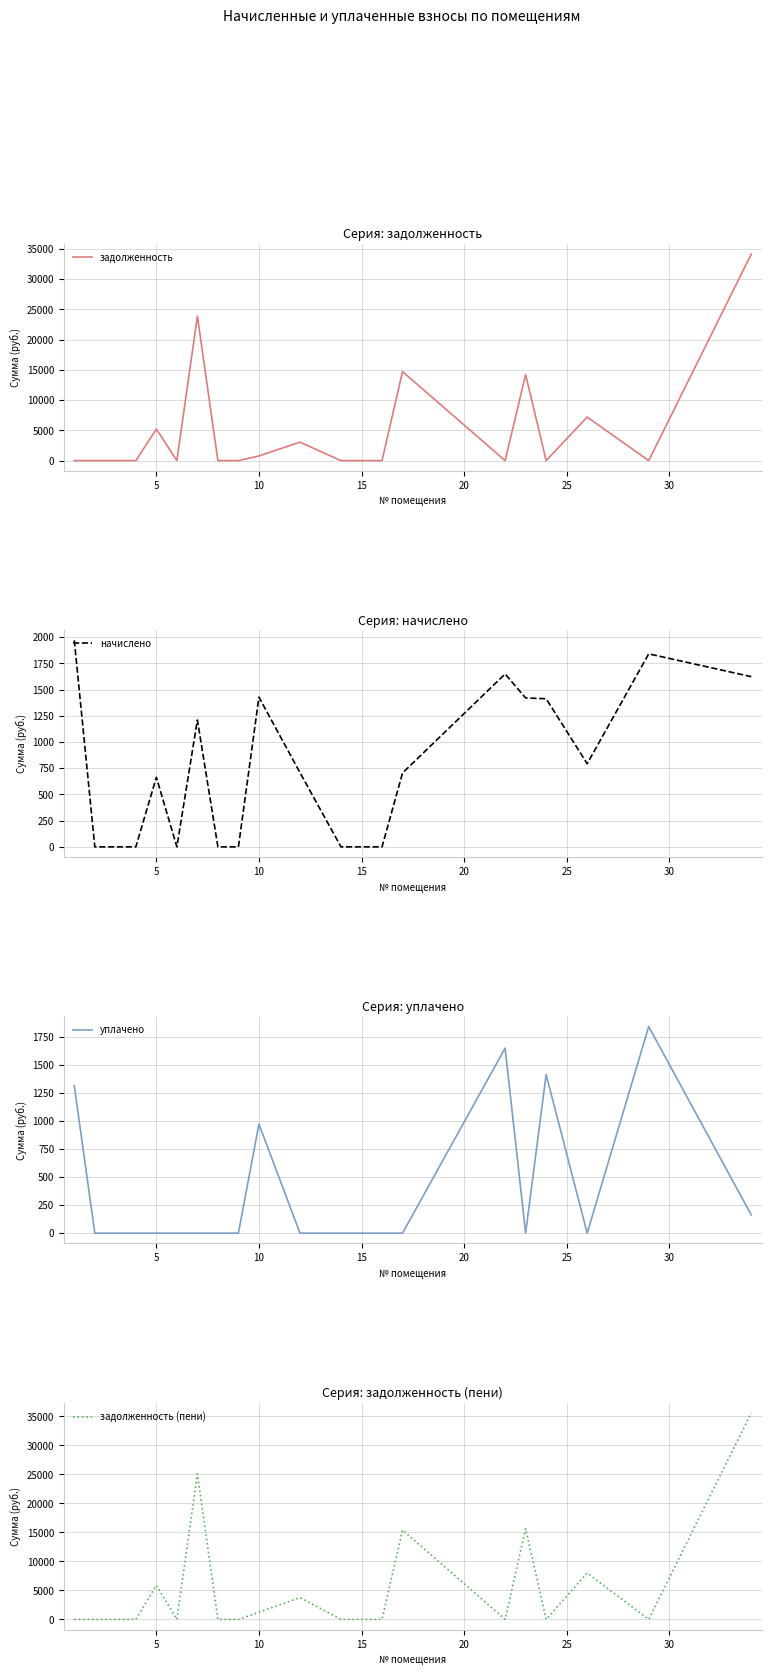

True or false: уплачено and начислено intersect in this chart.

False